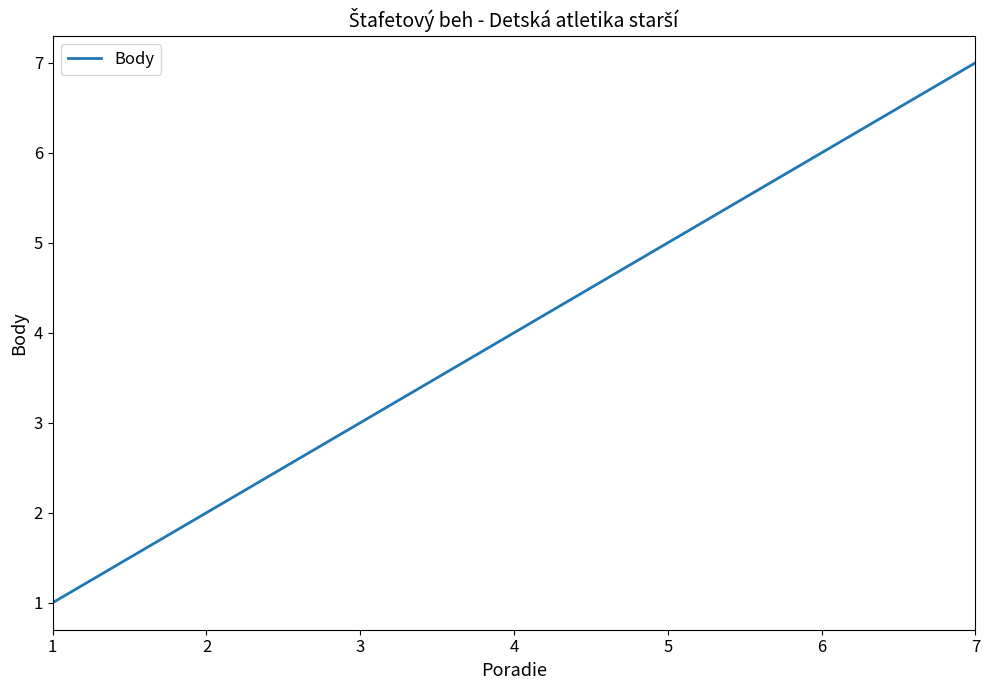

List the labels in order of value, smallest first.

1, 2, 3, 4, 5, 6, 7